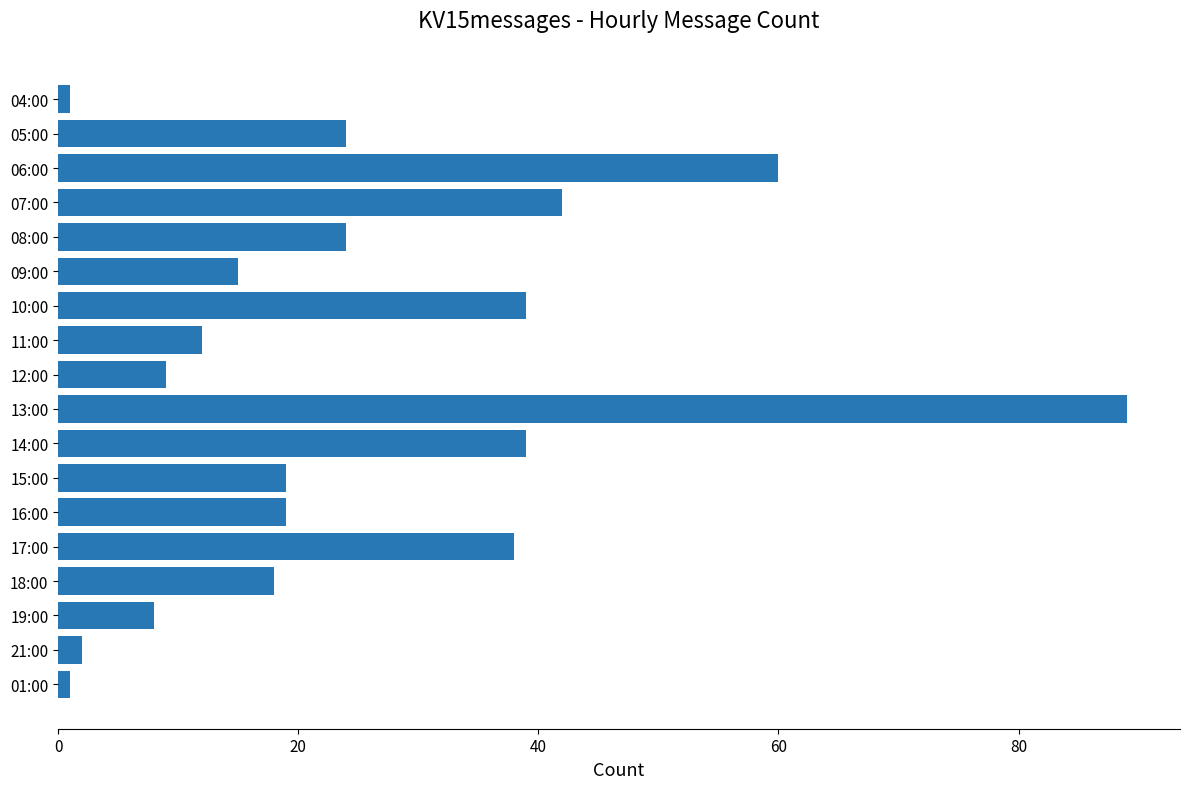

At which label is the value closest to 45?

07:00